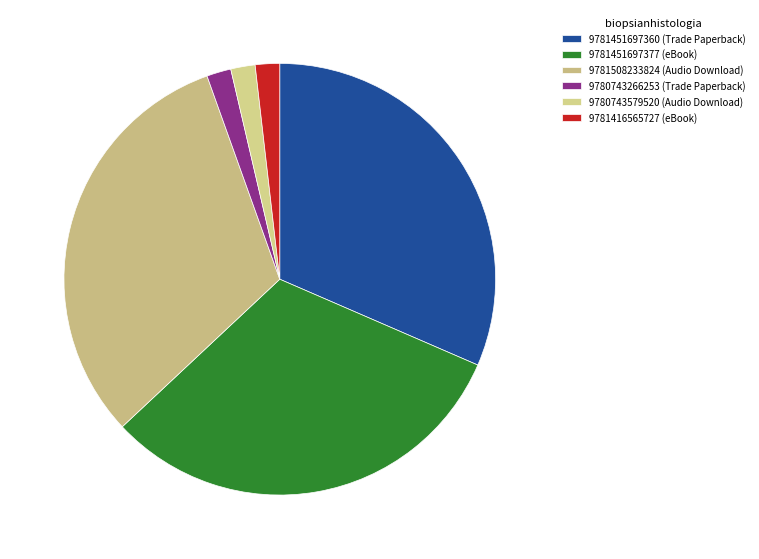

Rank the categories by value from lowest to highest.

9780743266253 (Trade Paperback), 9780743579520 (Audio Download), 9781416565727 (eBook), 9781451697360 (Trade Paperback), 9781451697377 (eBook), 9781508233824 (Audio Download)